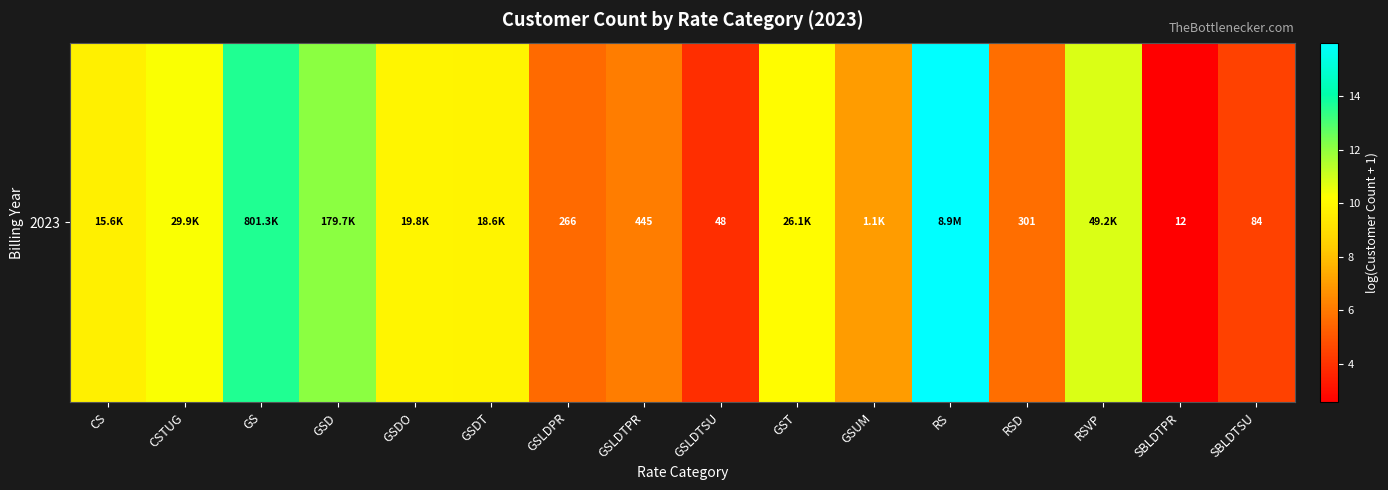

What is the change in value from GST to GSUM?

-3.2